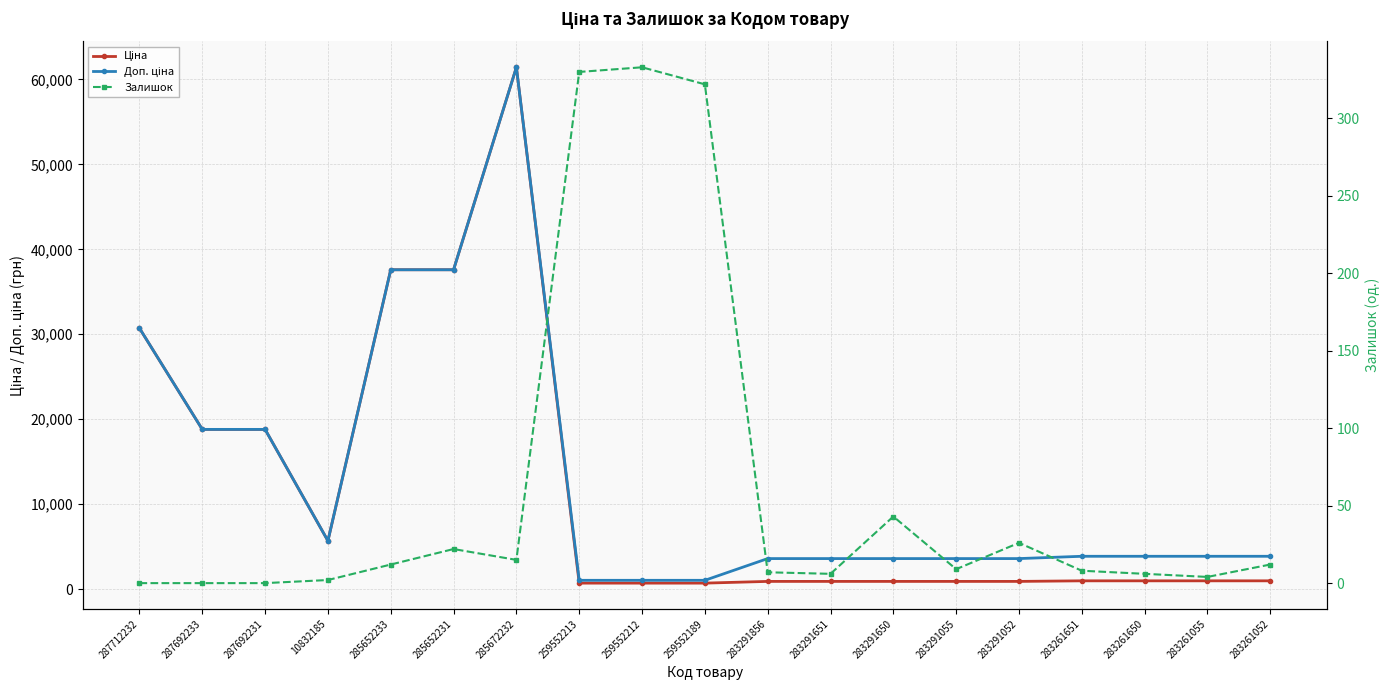

The value of Ціна at 283261650 is 963.5. True or false?

True